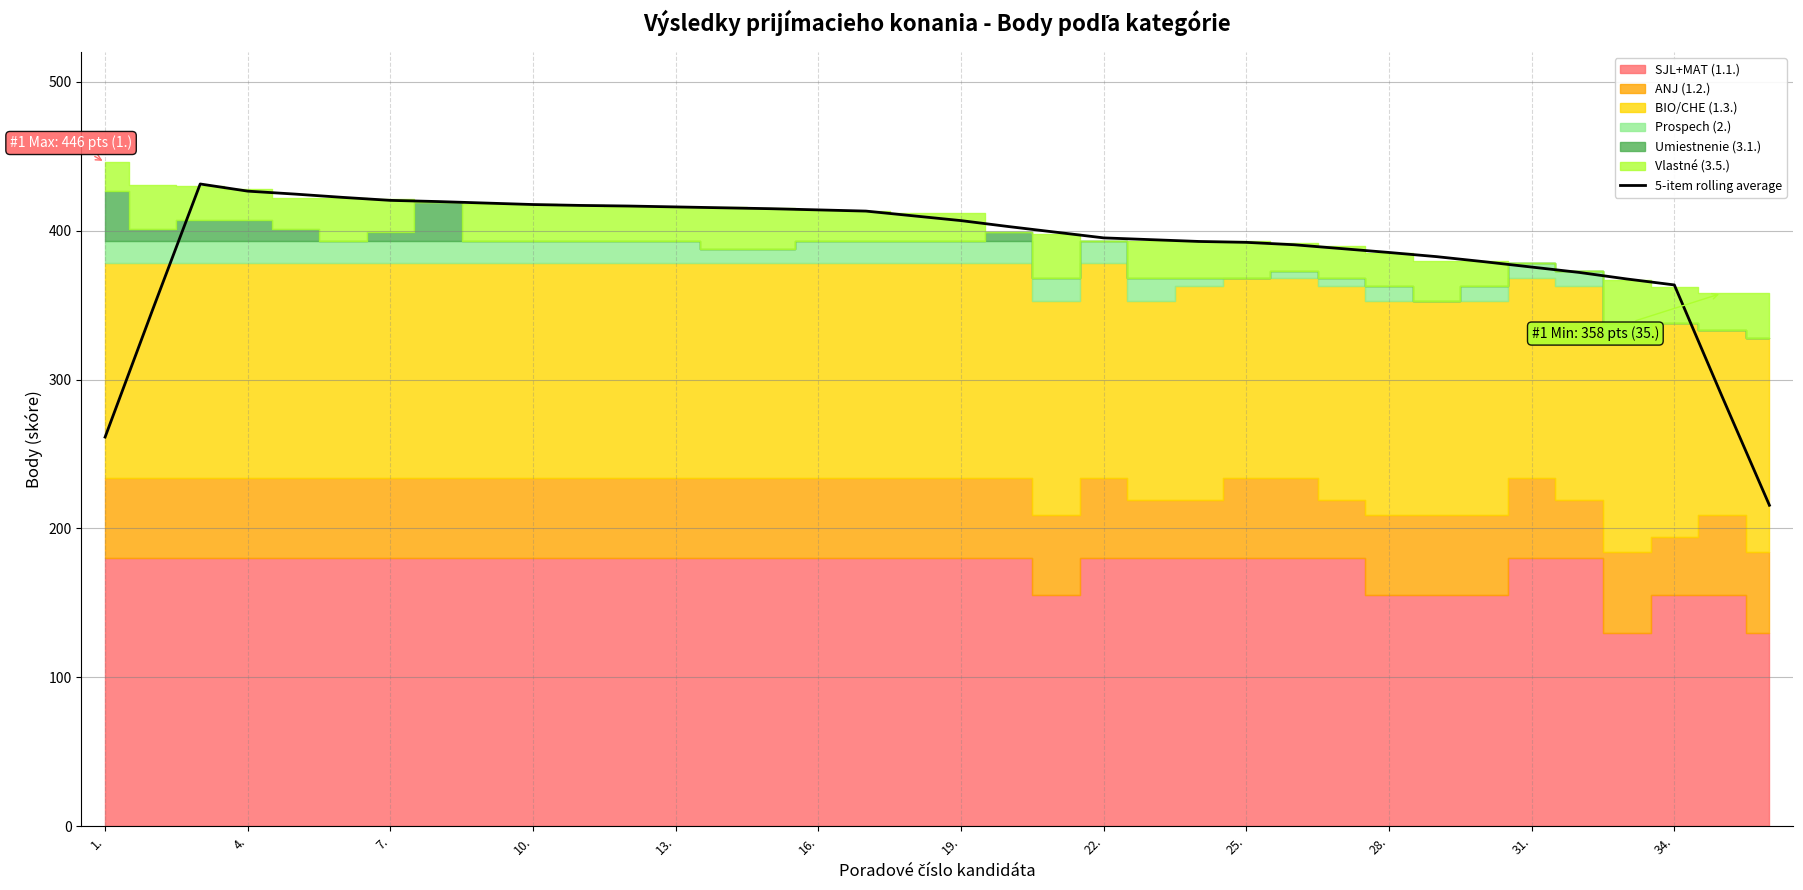

The 5-item rolling average series shows 385.4 at 28.. True or false?

True